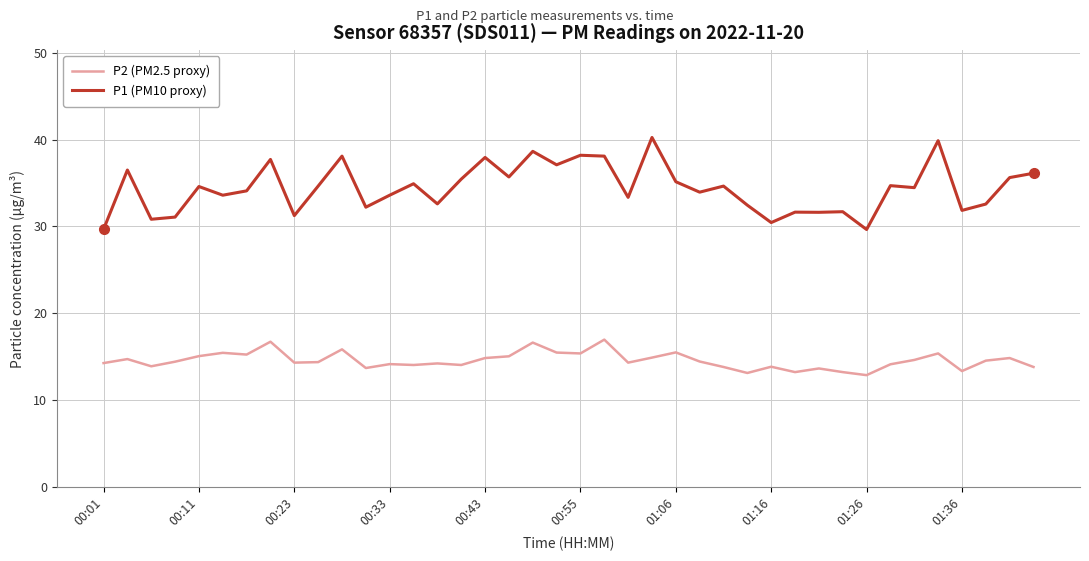

Which series has the widest spread of values?

P1 (PM10 proxy)